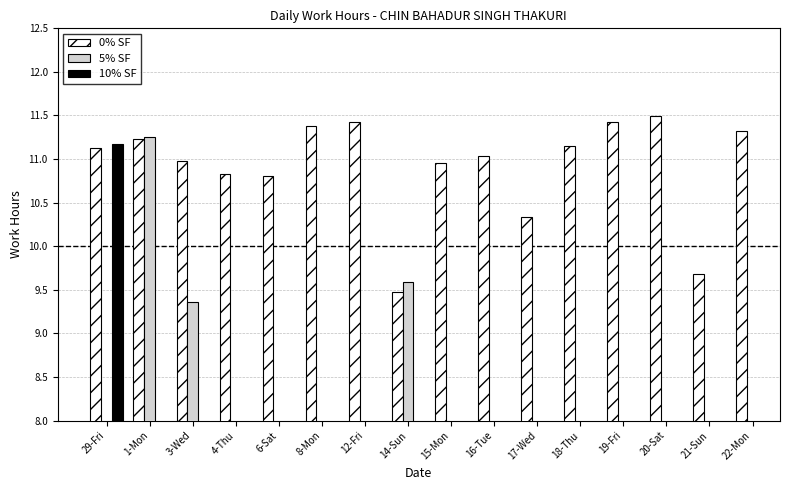

True or false: 0% SF has a value of 4.7 at 8-Mon.

False